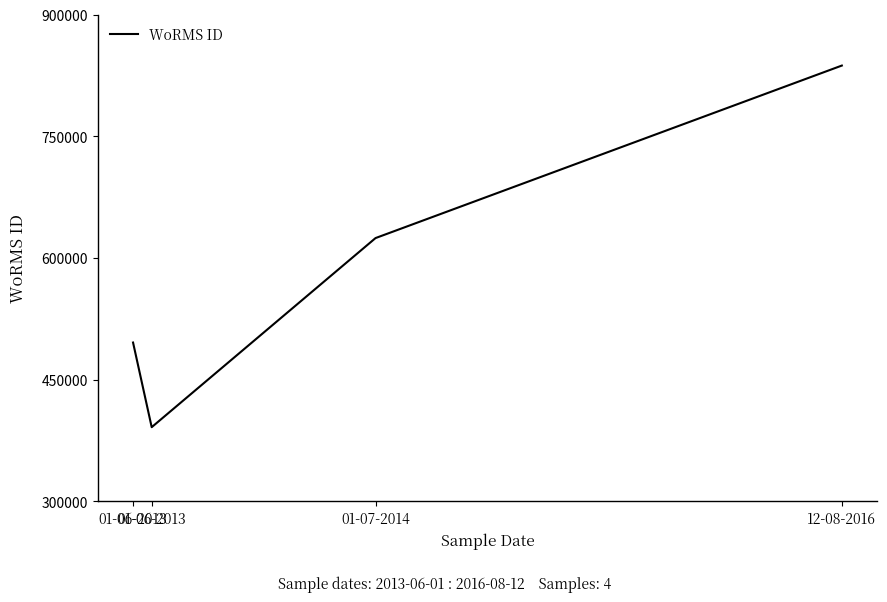

Count the number of categories in the chart.

4